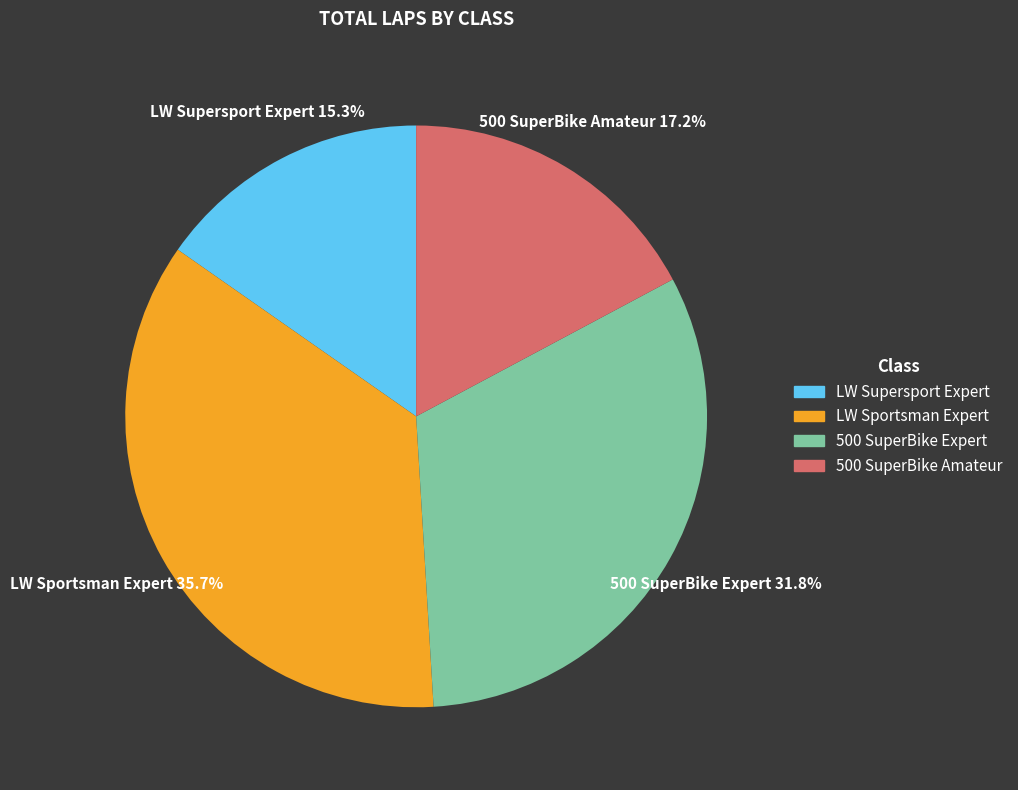

To the nearest percent, what is the difference between the largest and smallest slice percentages?

20%